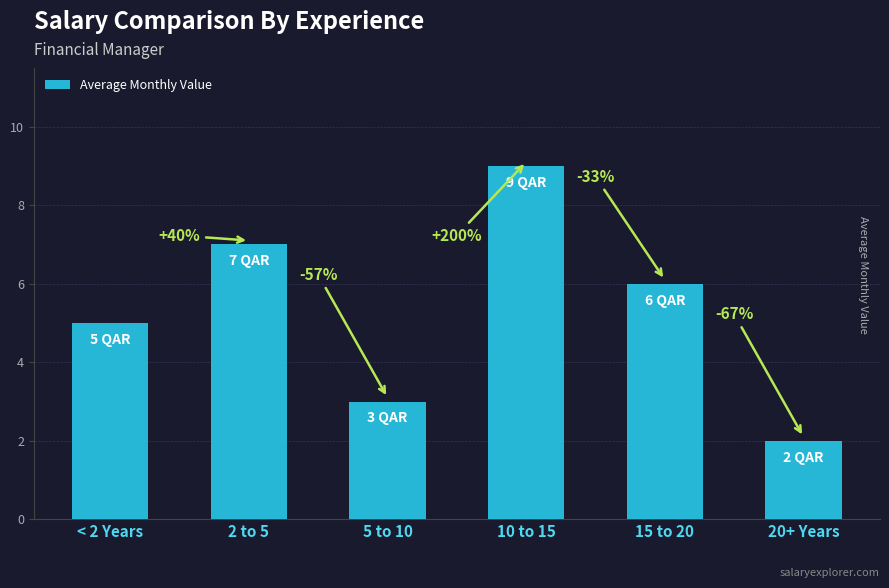

Reading left to right, extract all data points from this chart.

5	7	3	9	6	2